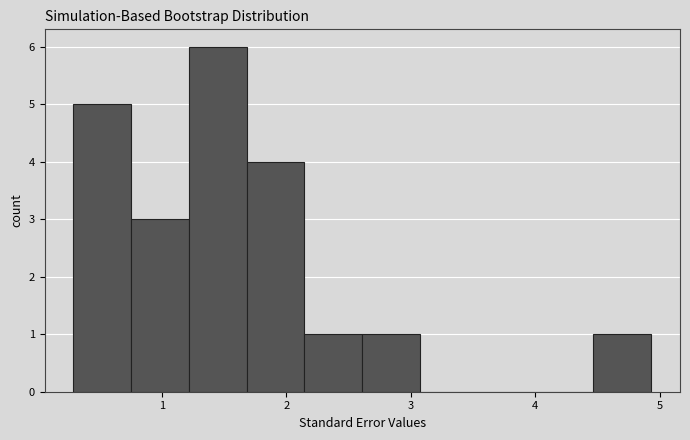

Reading left to right, list every bar in this chart as the range it spans on the x-axis followed by its height. Neither the bar edges nor the heights are printed on the chart, so give them approximately, as read against the axes.

0.3 to 0.8: 5
0.8 to 1.2: 3
1.2 to 1.7: 6
1.7 to 2.1: 4
2.1 to 2.6: 1
2.6 to 3.1: 1
3.1 to 3.5: 0
3.5 to 4.0: 0
4.0 to 4.5: 0
4.5 to 4.9: 1